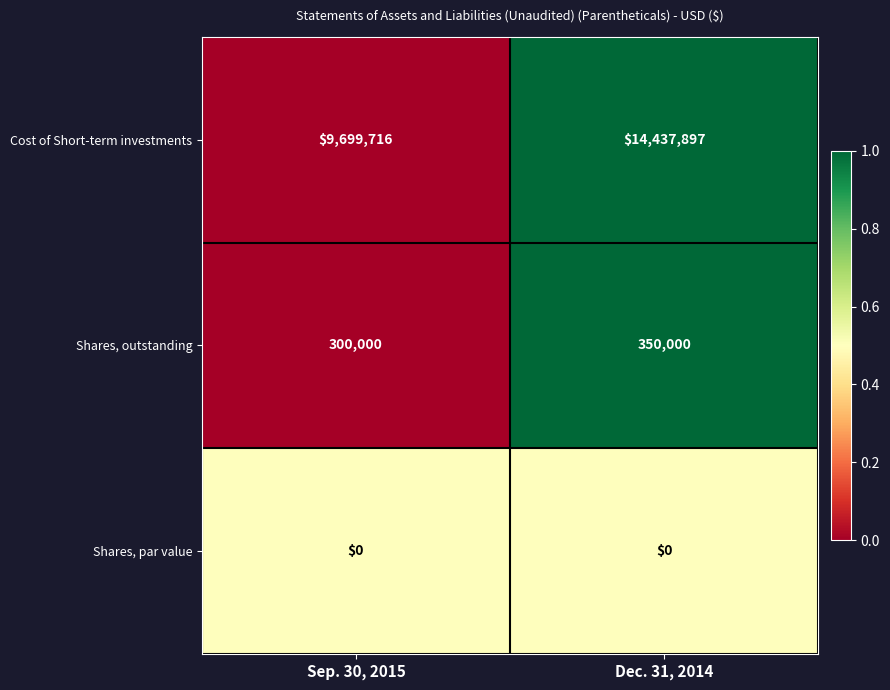

What is the total value across all series at Sep. 30, 2015?

9999716